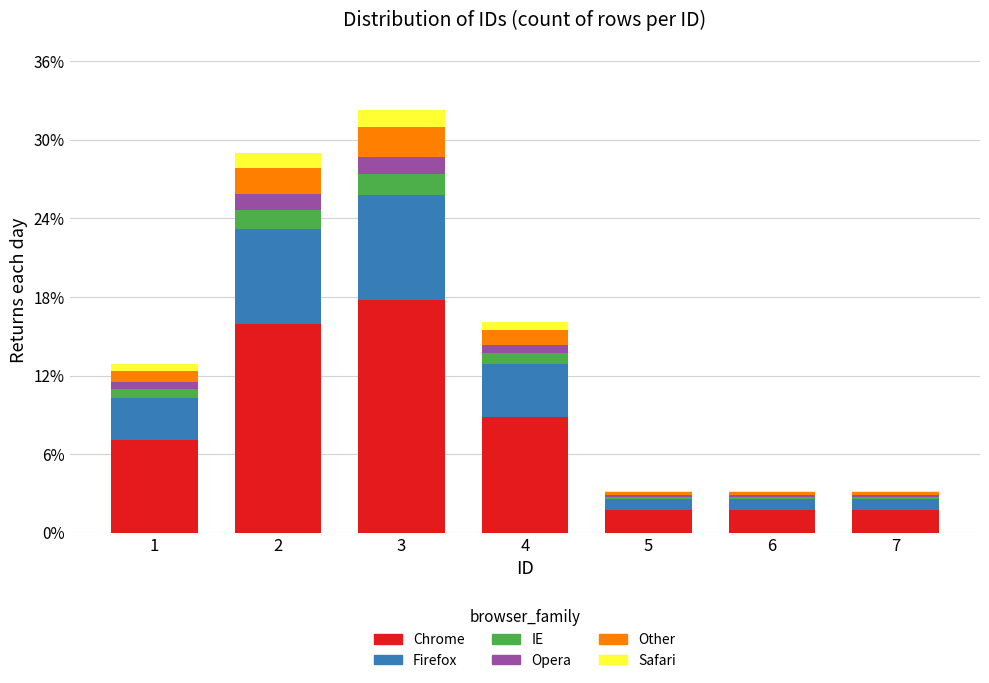

What is the minimum value for Chrome?

1.8